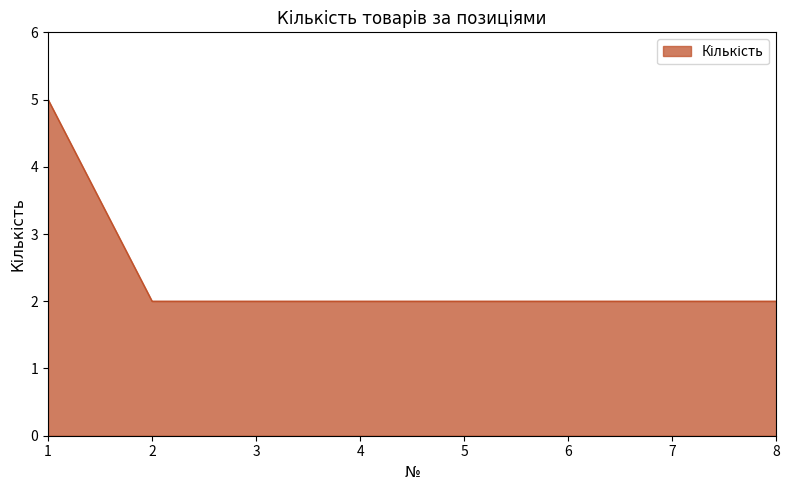

What is the maximum value shown in the chart?

5